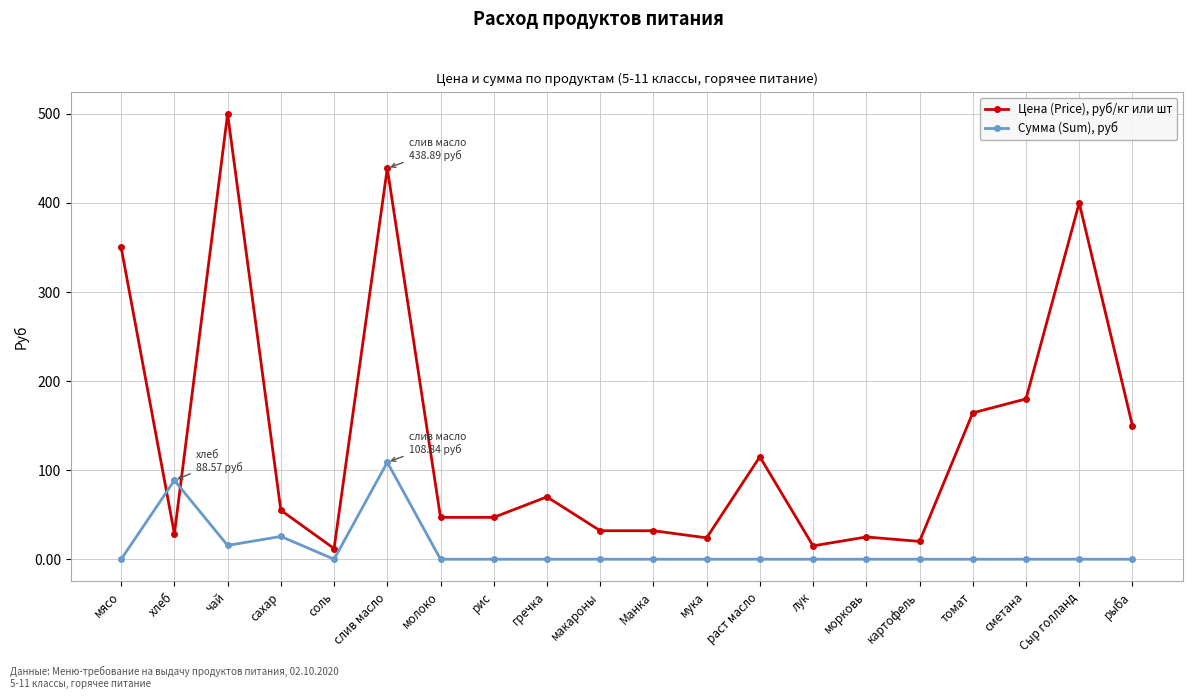

What is the total value across all series at хлеб?

117.1